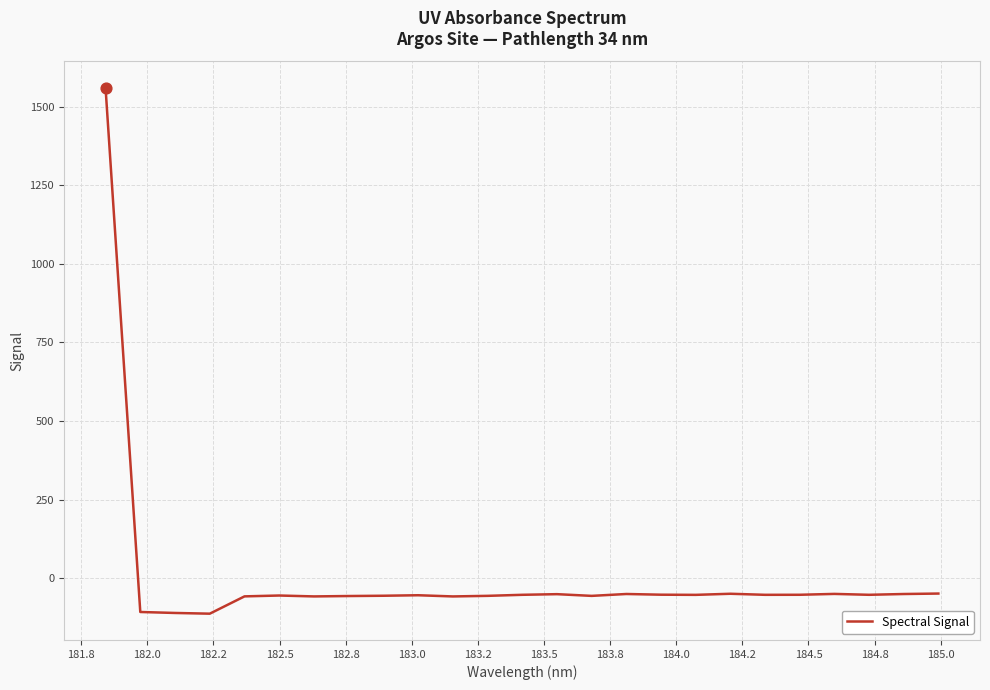

What is the difference between the maximum and minimum values?

1673.2